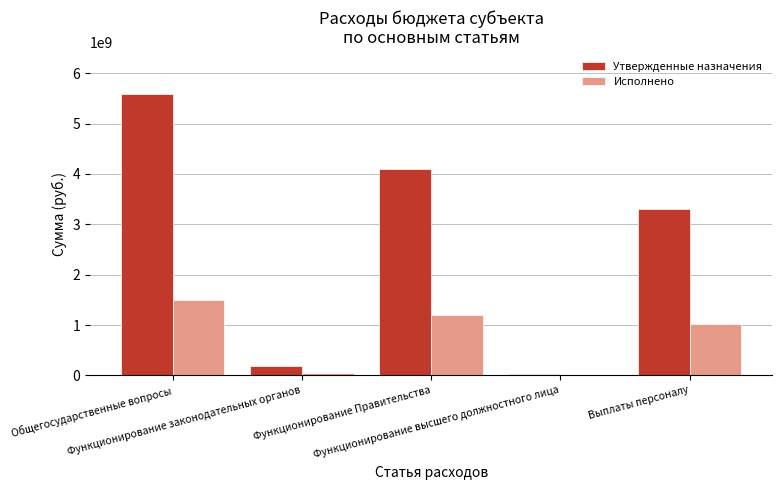

How many data points does each series have?

5